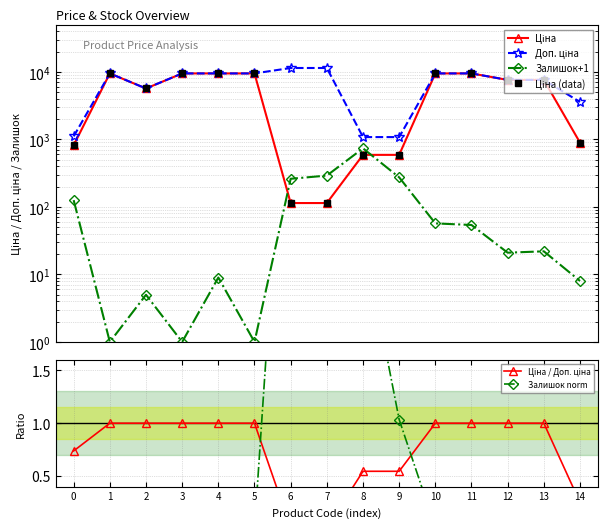

What is the total value across all series at 5?

28442.2